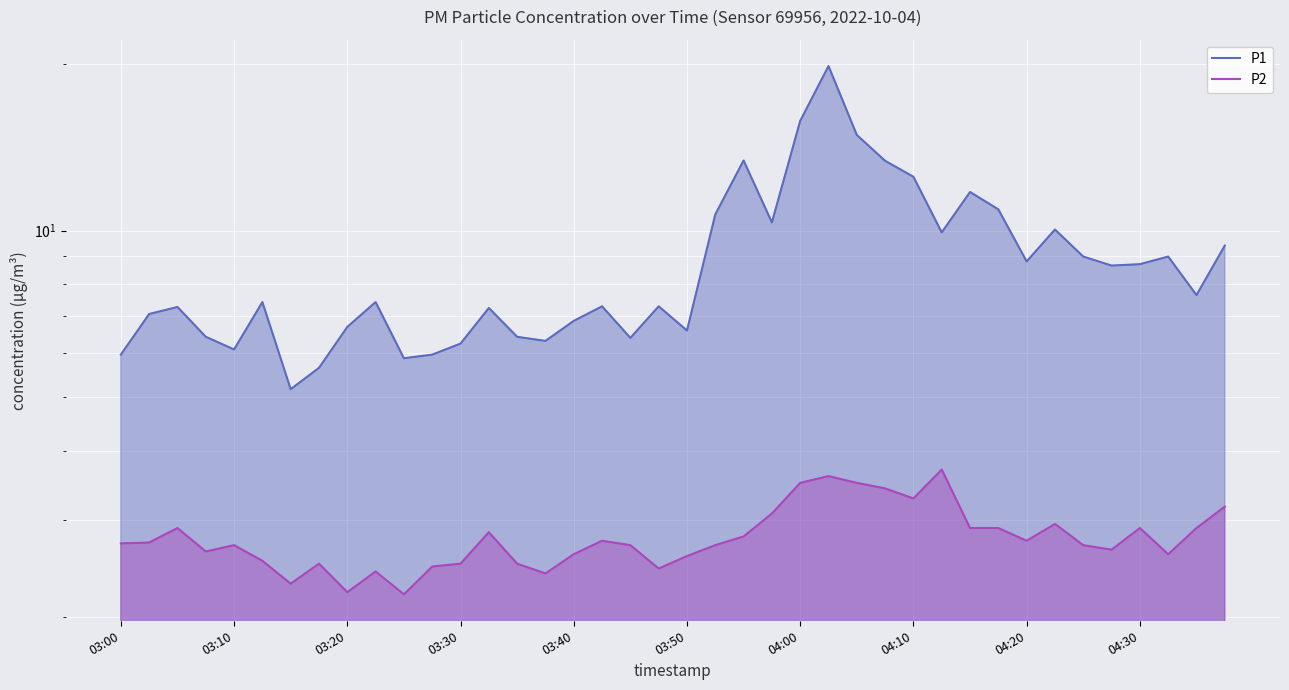

Rank the series at 11 from lowest to highest value.

P2, P1